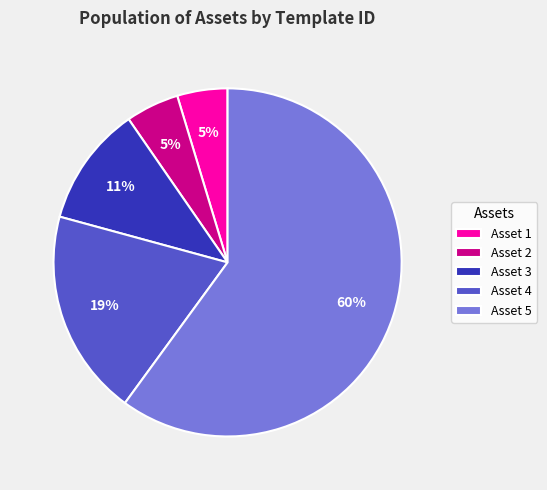

Is there any slice that represents more than half of the pie?

Yes